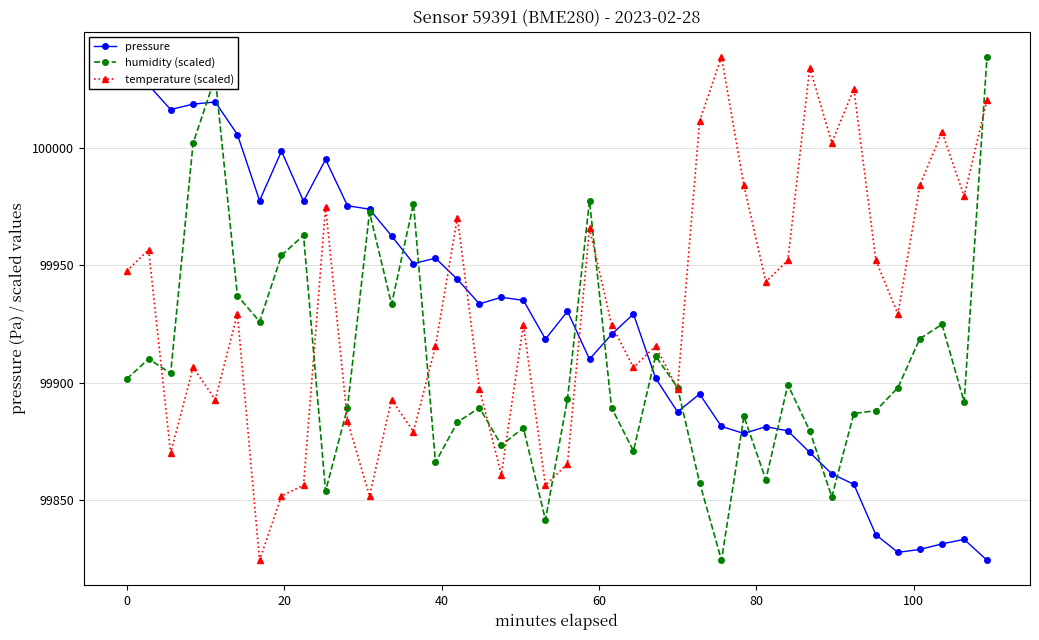

Rank the series by their maximum value, from highest to lowest.

pressure, humidity (scaled), temperature (scaled)